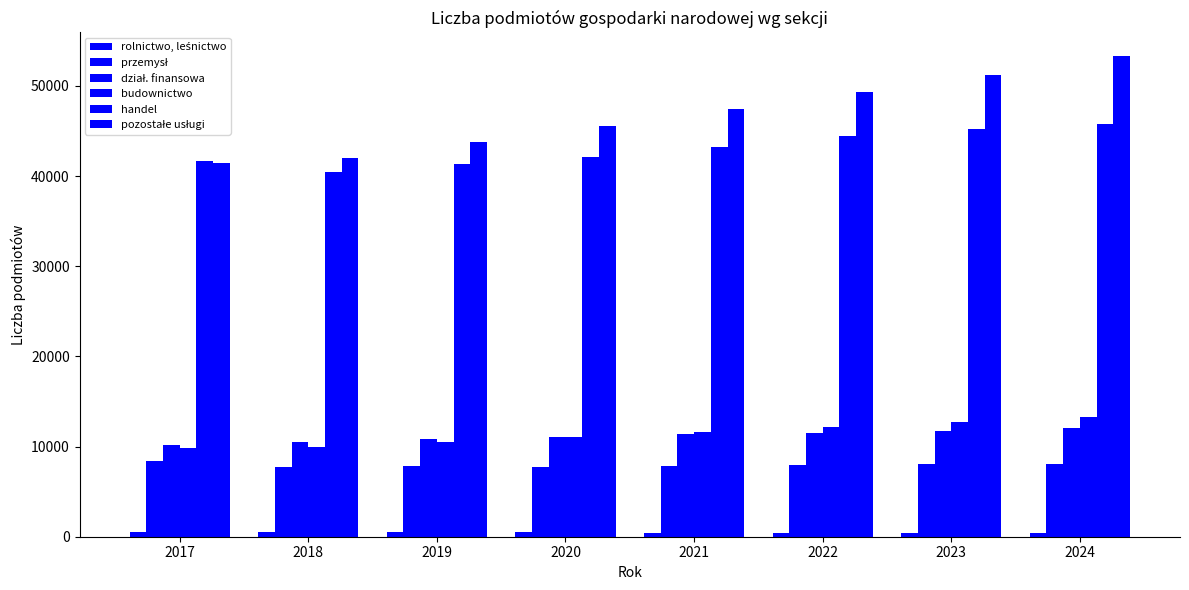

What is the value of the rolnictwo, leśnictwo bar at the 7th from the left?

442